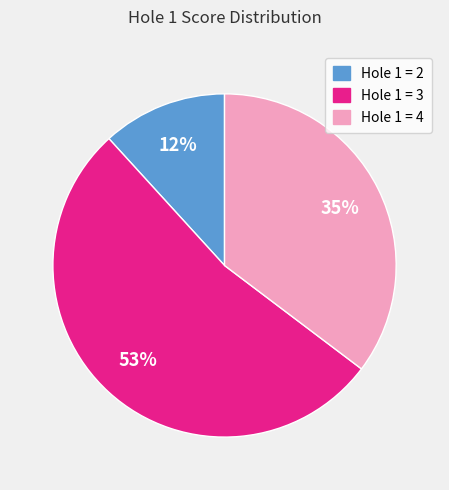

Which slice is the largest?

Hole 1 = 3